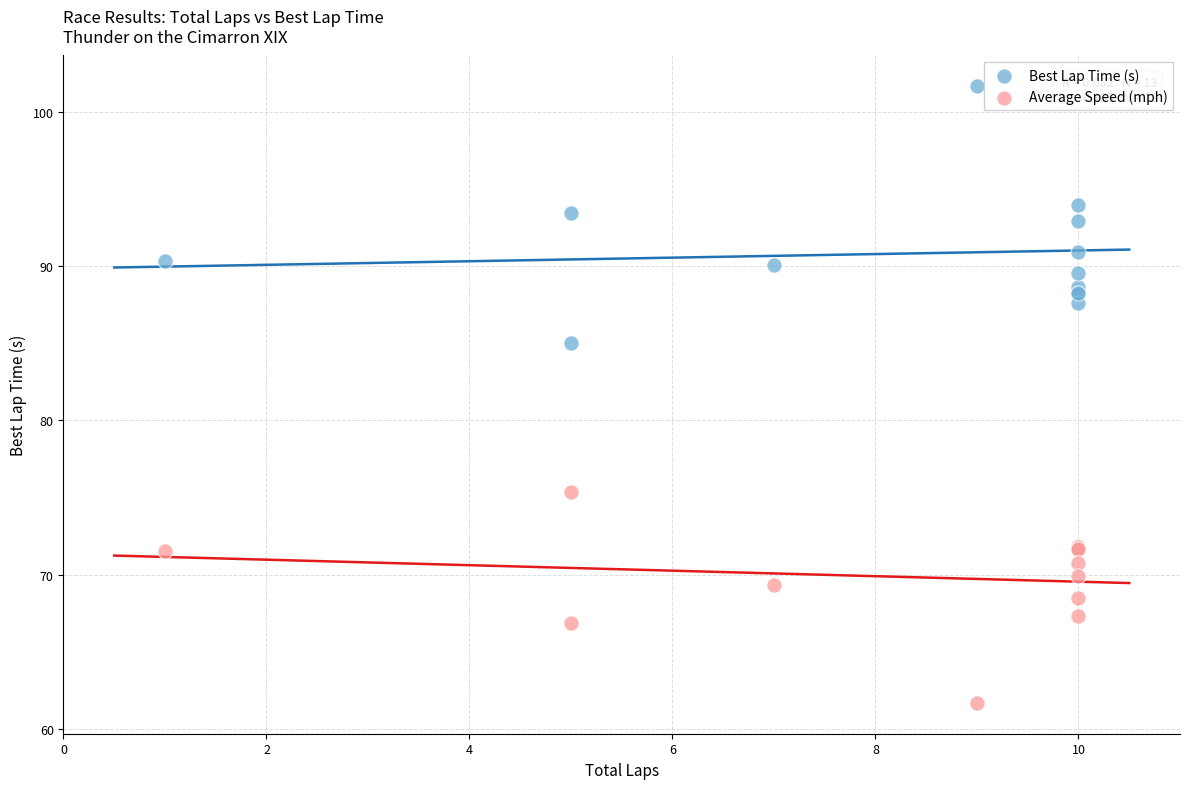

Which series has the largest Y range (max minus min)?

Best Lap Time (s)